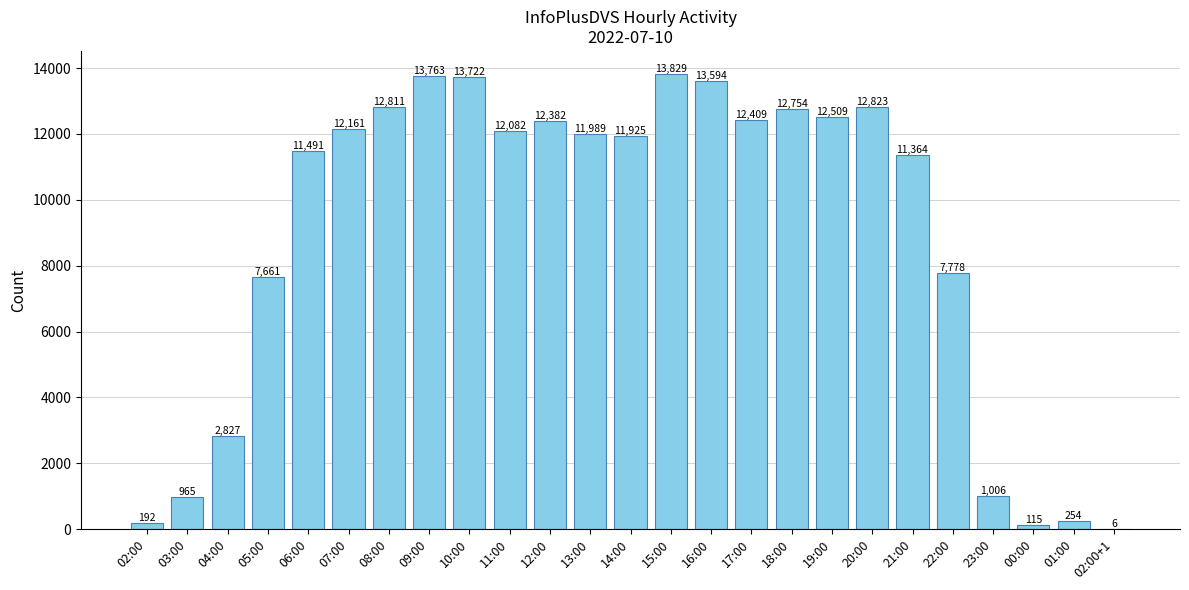

Which category has the highest value across all series?

15:00